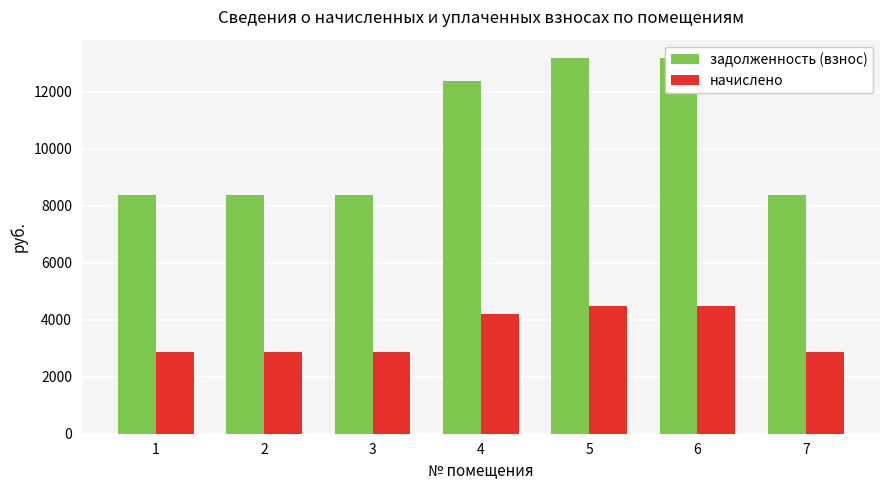

What is the total value across all series at 6?

17664.2